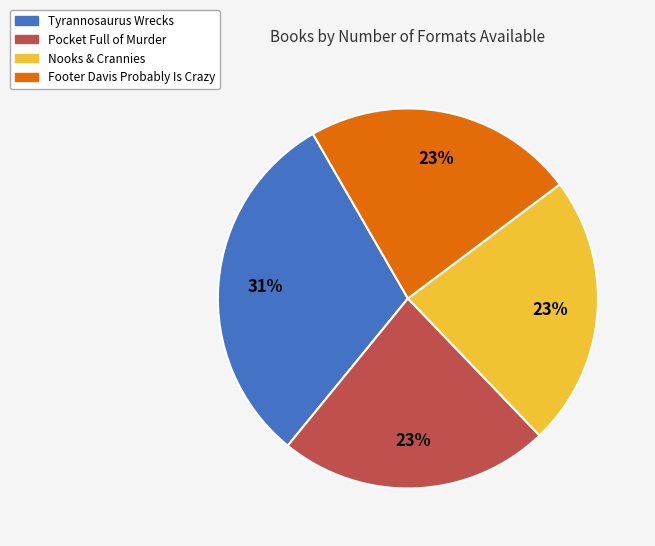

Which category has the biggest portion of the pie?

Tyrannosaurus Wrecks